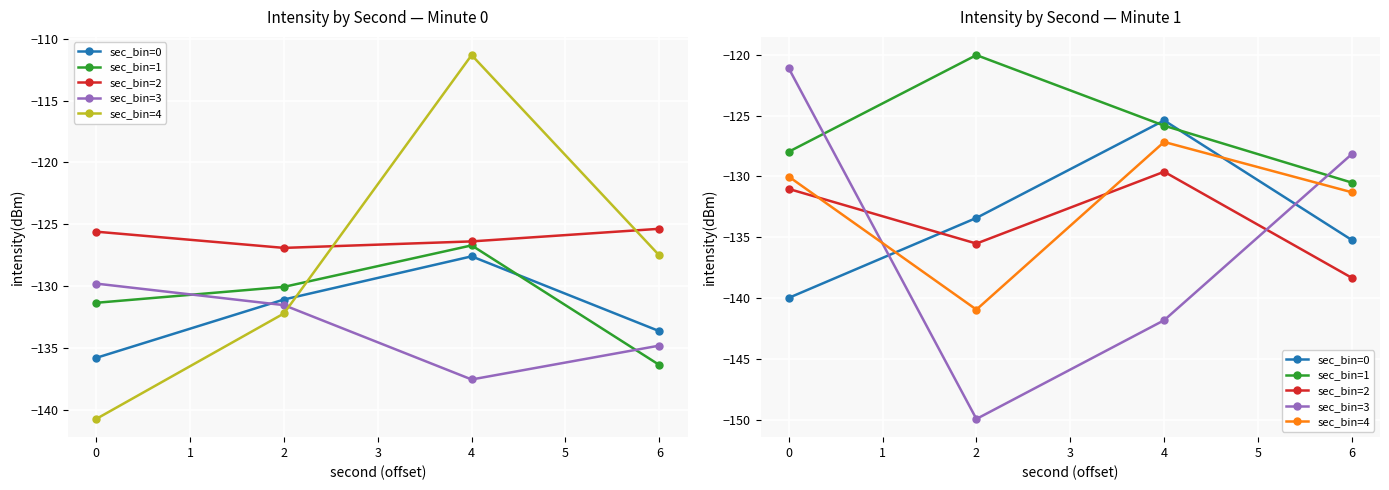

Which series ends up on top after the final intersection of sec_bin=3 and sec_bin=2?

sec_bin=3